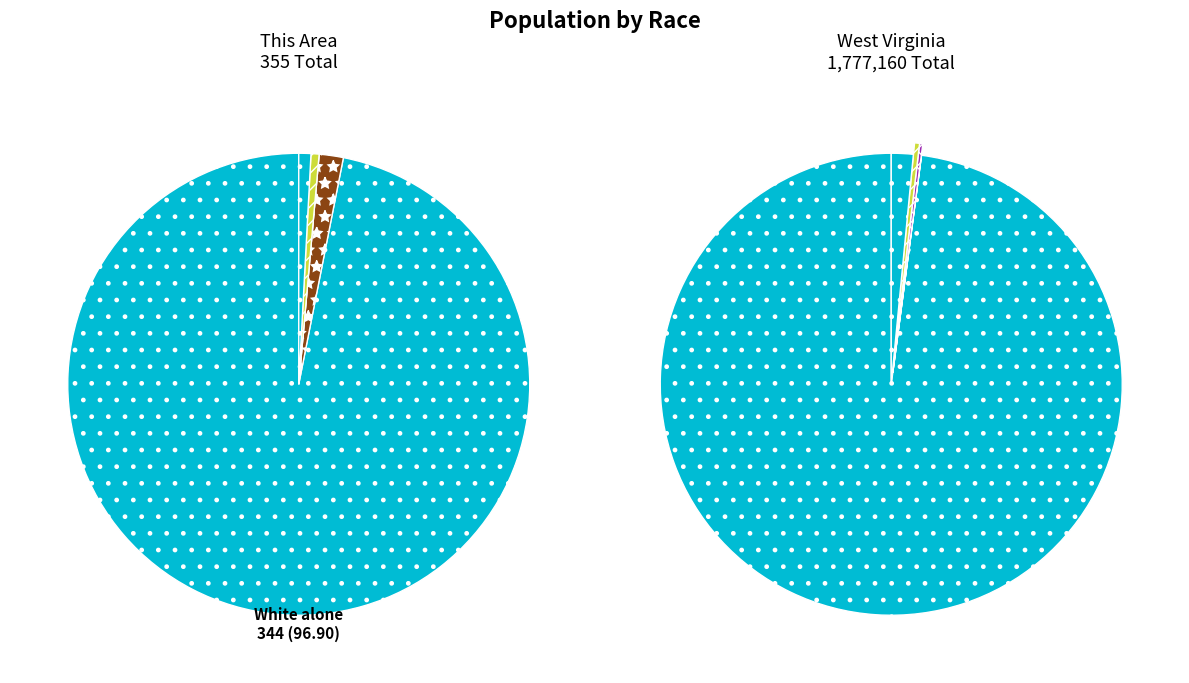

To the nearest percent, what portion does Some Other Race alone represent?

1%